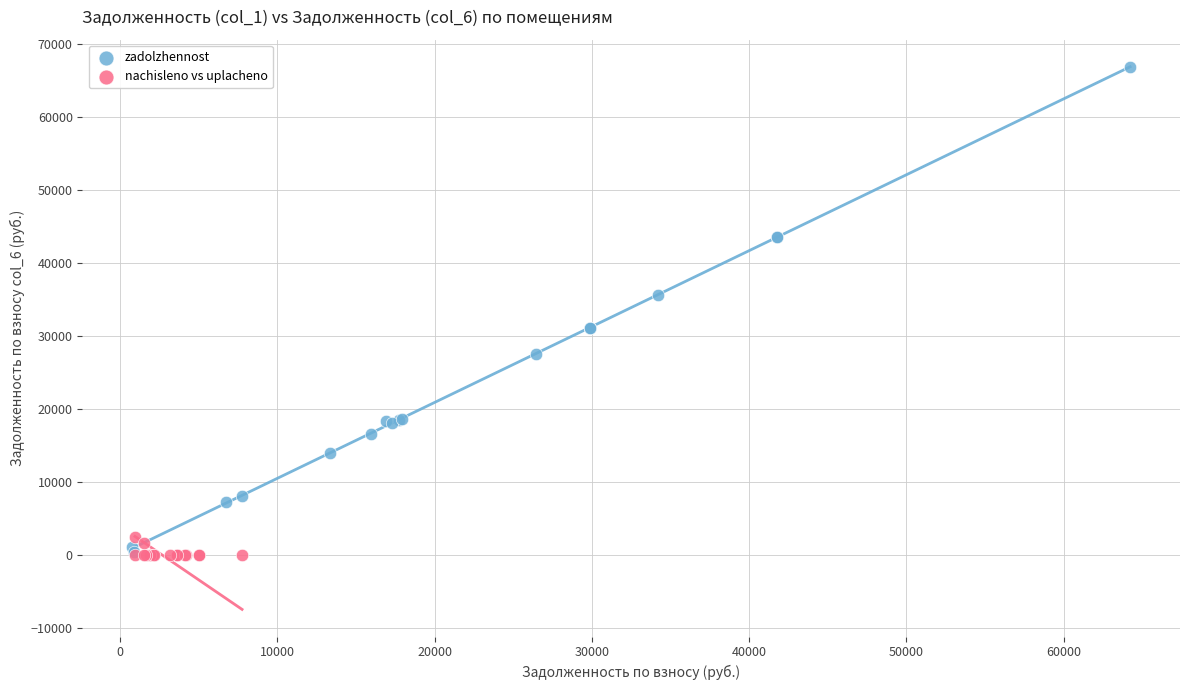

Which series has the largest Y range (max minus min)?

zadolzhennost